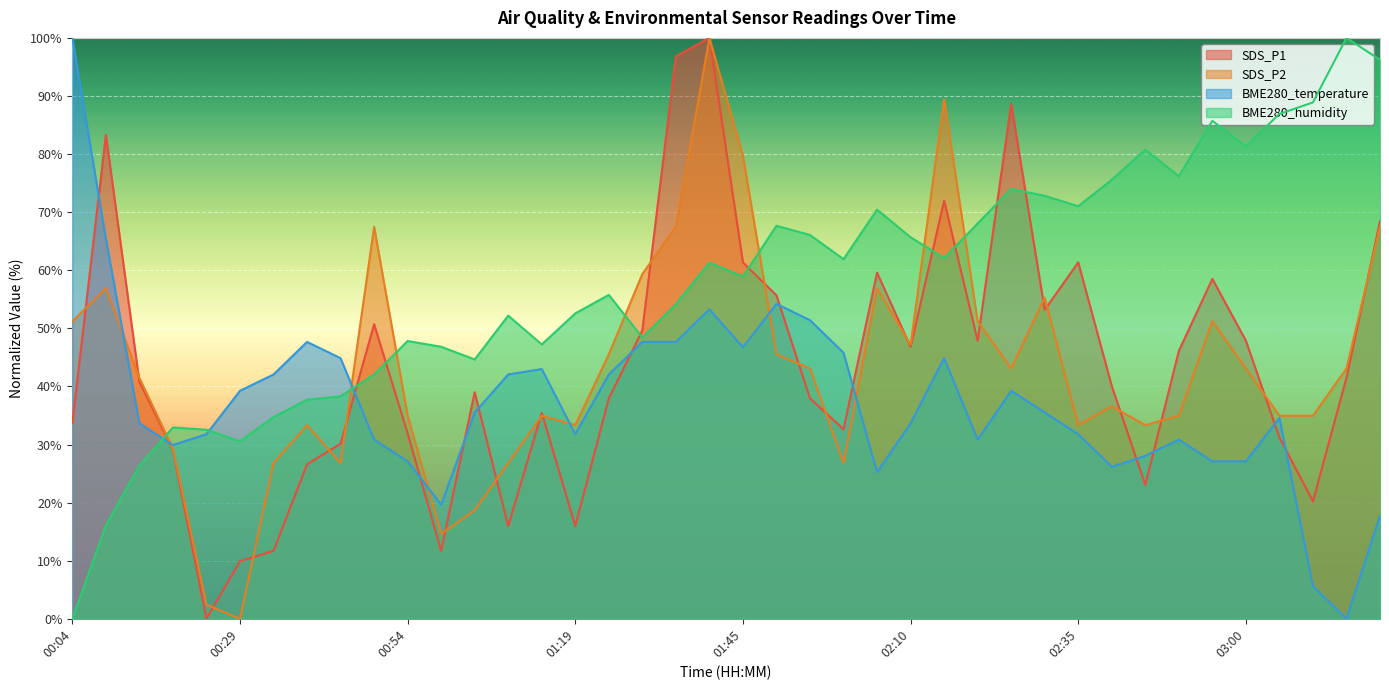

What position from the right is 00:49?

31